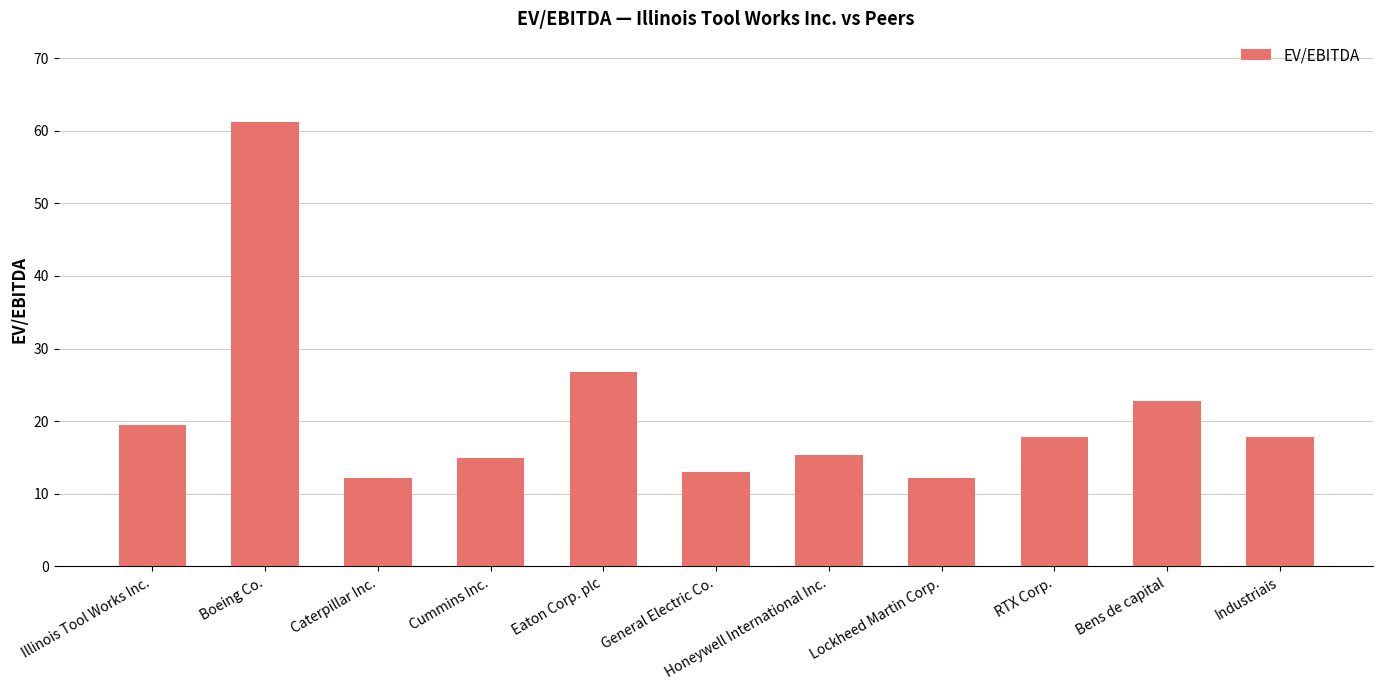

How many series are shown in this chart?

1